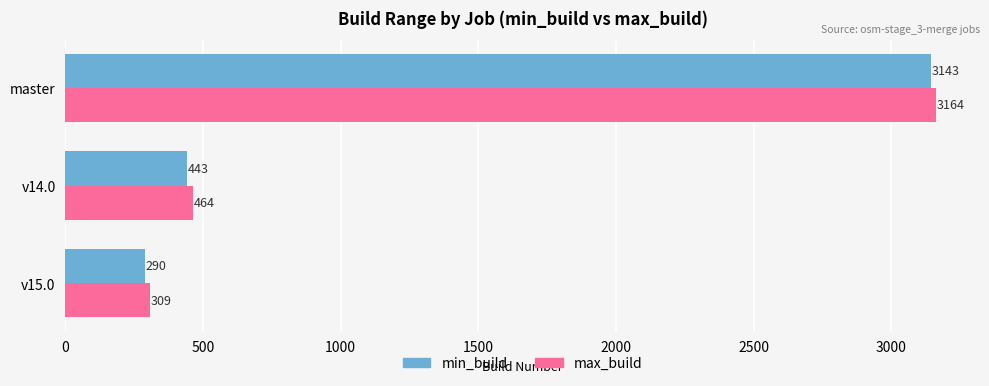

What is the difference between the maximum and minimum values in the max_build series?

2855